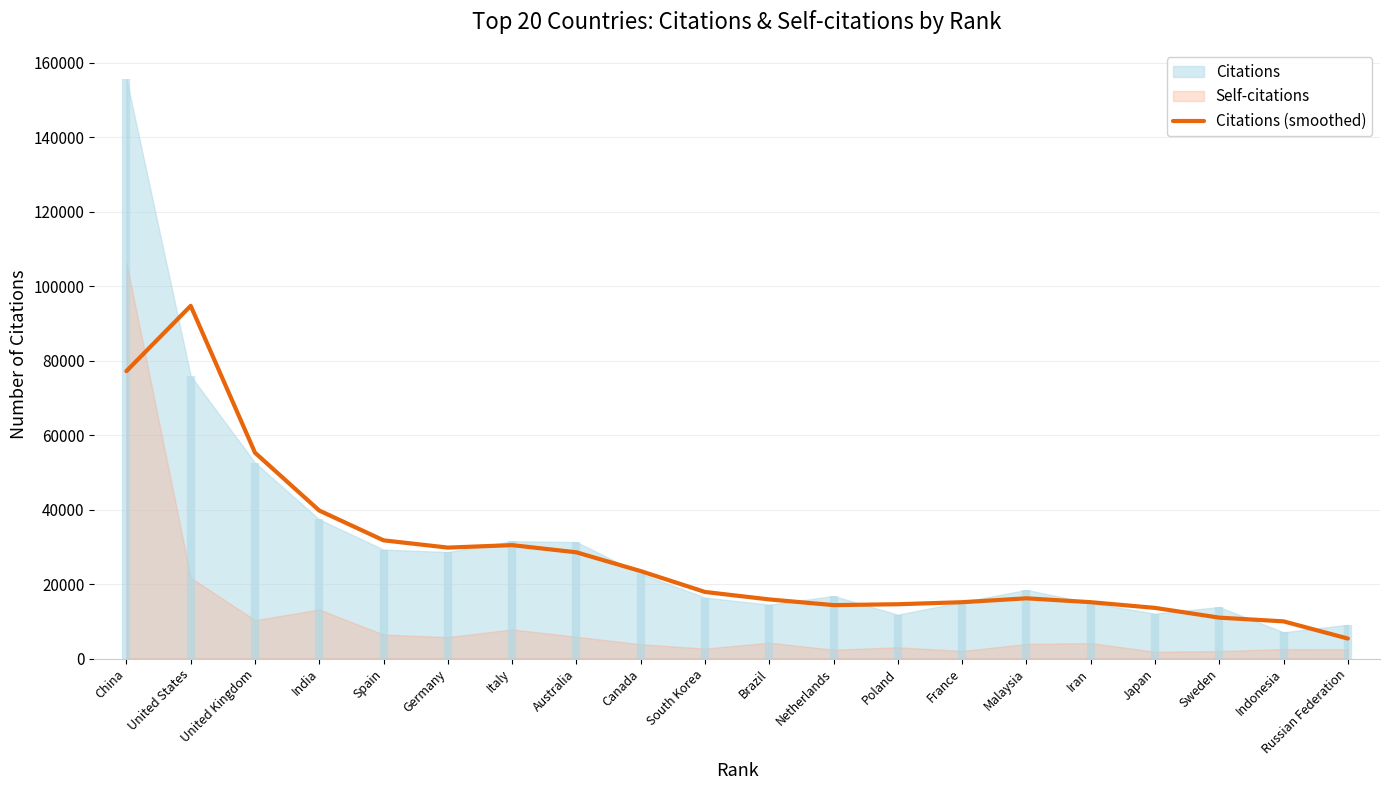

Reading right to left, what are all the values shown in this chart?

Russian Federation=5385.0	Indonesia=9998.0	Sweden=10997.7	Japan=13615.3	Iran=15148.0	Malaysia=16188.7	France=15145.0	Poland=14599.0	Netherlands=14361.3	Brazil=15890.7	South Korea=17893.7	Canada=23491.0	Australia=28536.7	Italy=30471.0	Germany=29805.0	Spain=31753.7	India=39753.0	United Kingdom=55289.0	United States=94725.7	China=77189.3